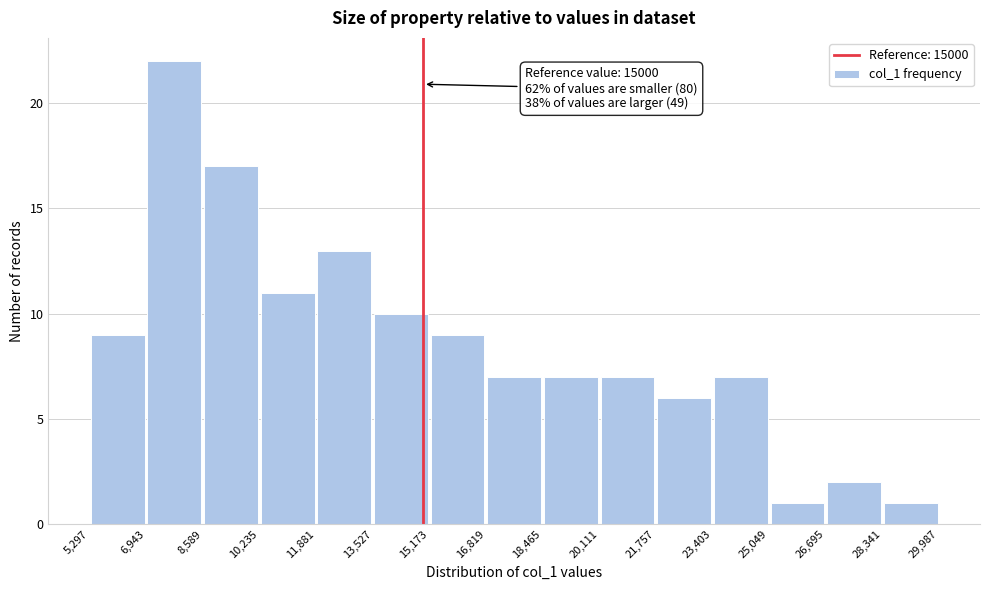

Over which range of the x-axis is the bar tallest?

6,943 to 8,589